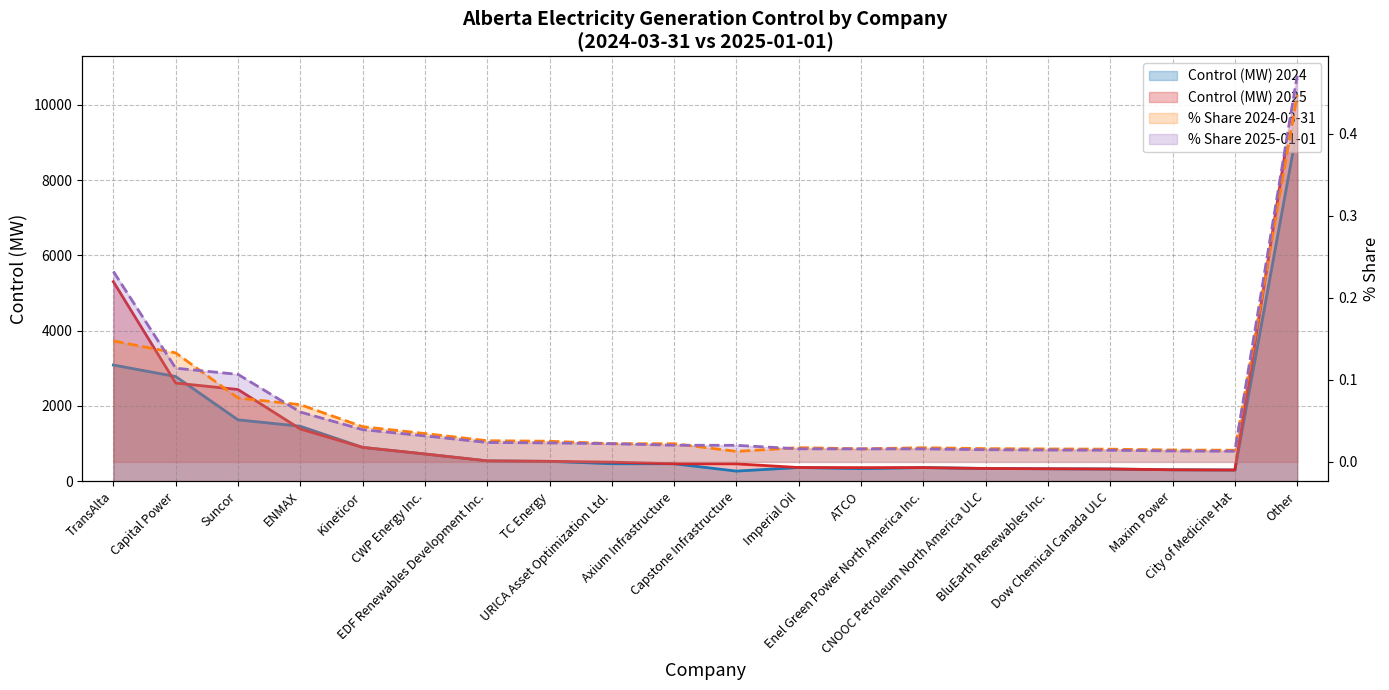

At which label is % 2025 closest to 5526?

TransAlta